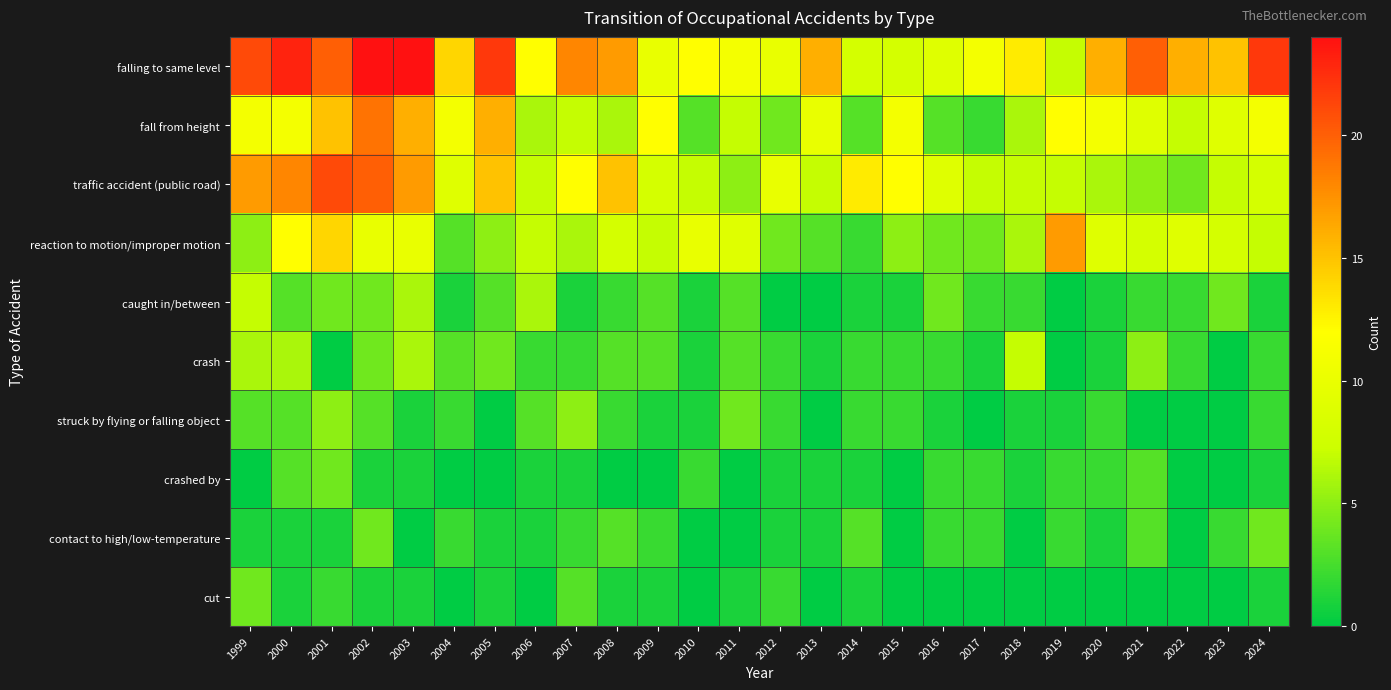

At how many categories does at least one series exceed 21?

5